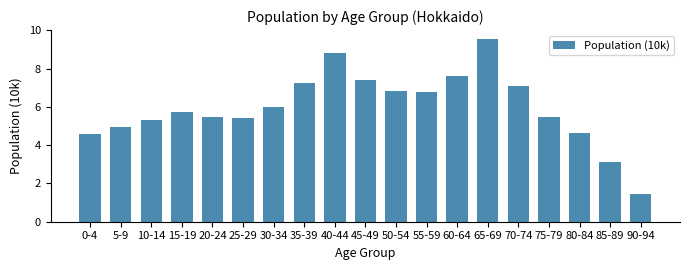

Which has a higher value, 25-29 or 10-14?

25-29